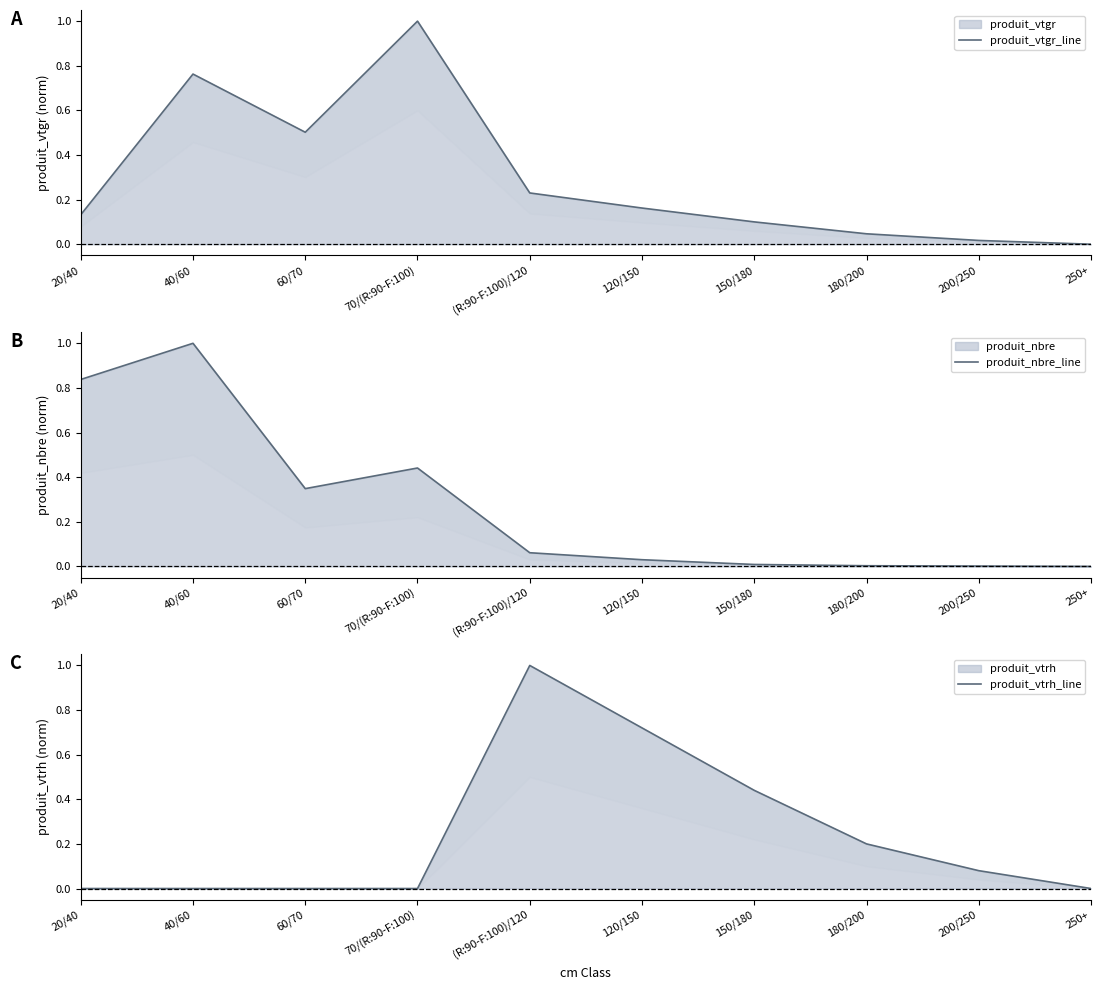

In produit_vtgr_line, how many points are lower than both neighbors (excluding endpoints)?

1